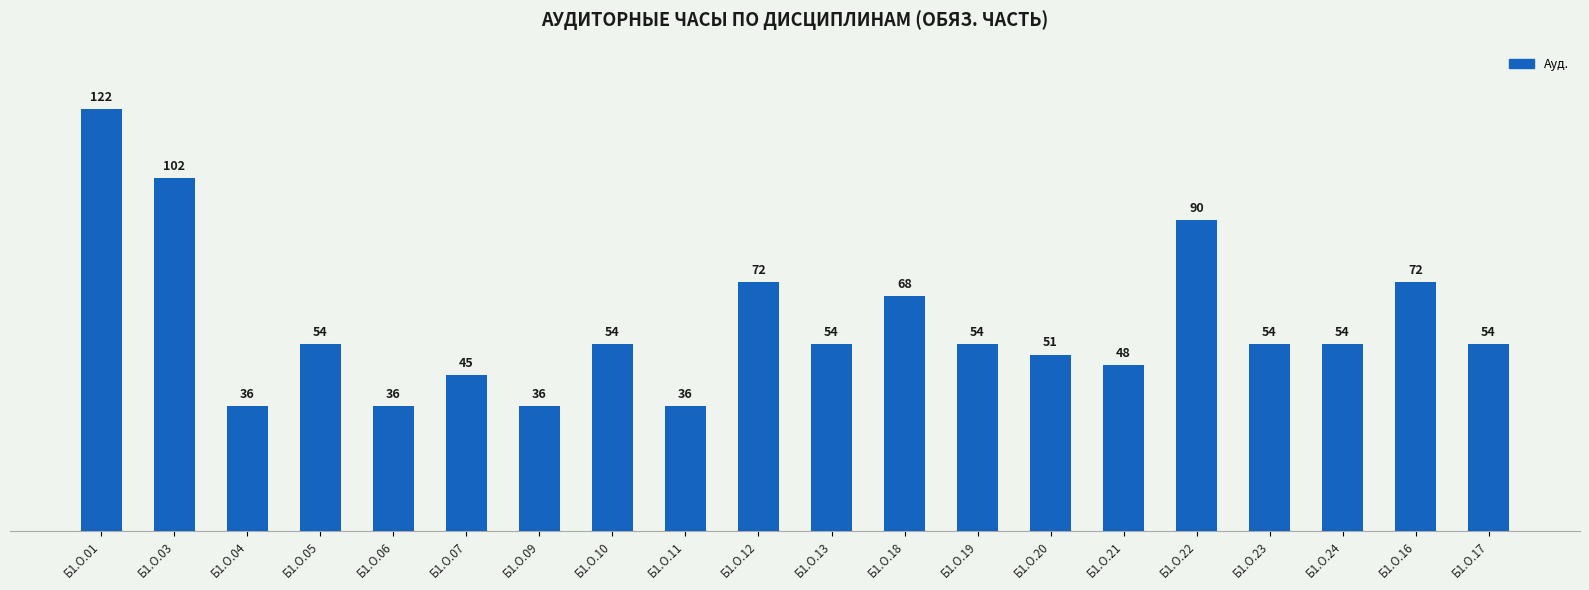

What is the average value?

60